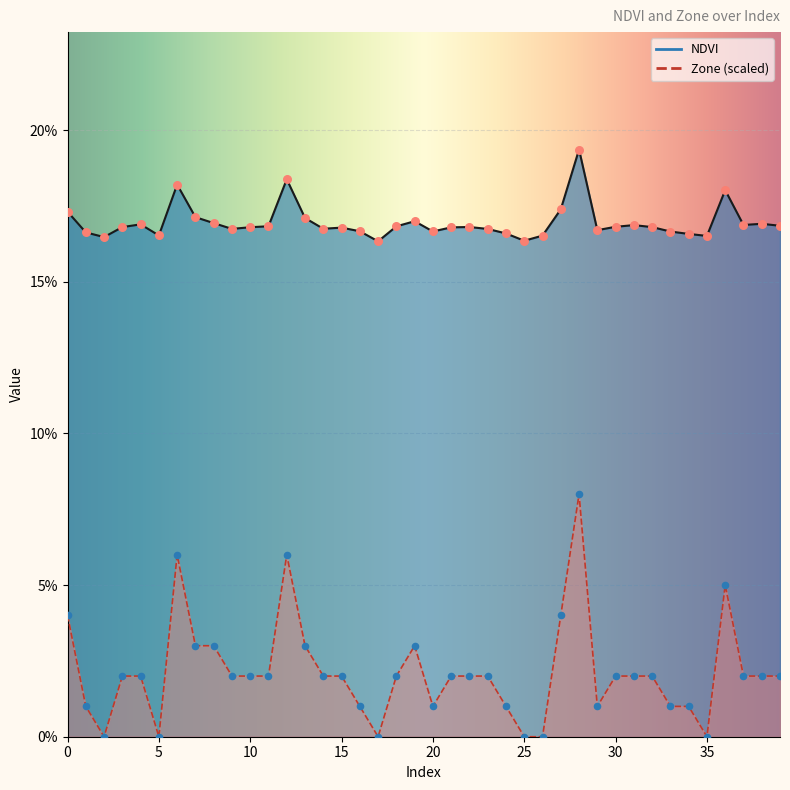

Which series reaches the maximum Y coordinate?

NDVI